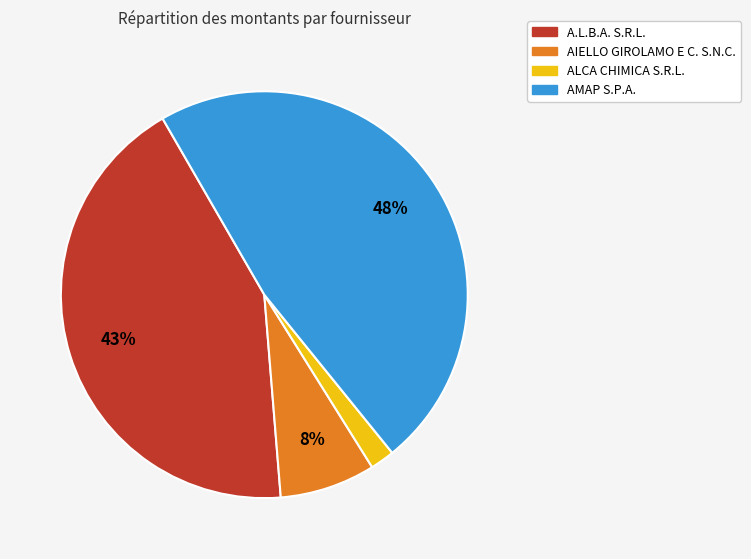

To the nearest percent, what is the difference between the largest and smallest slice percentages?

46%